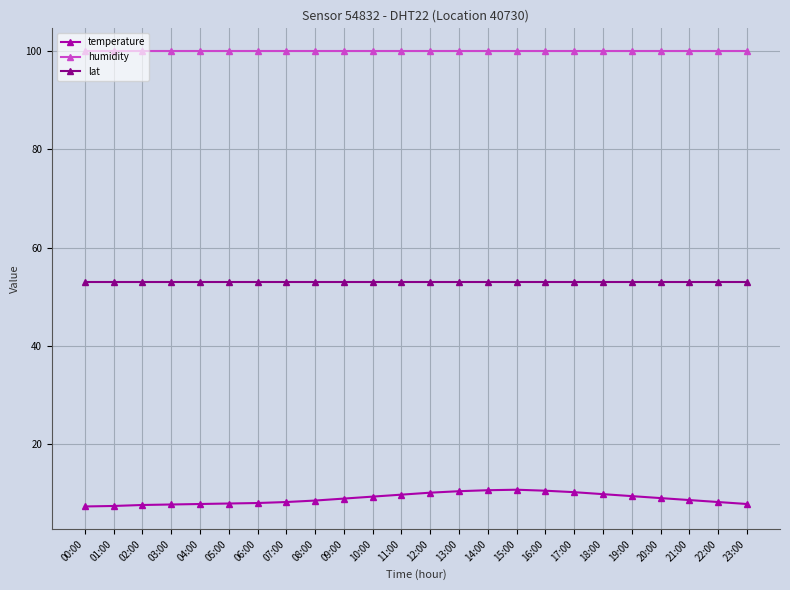

What is the total value across all series at 15:00?

163.8